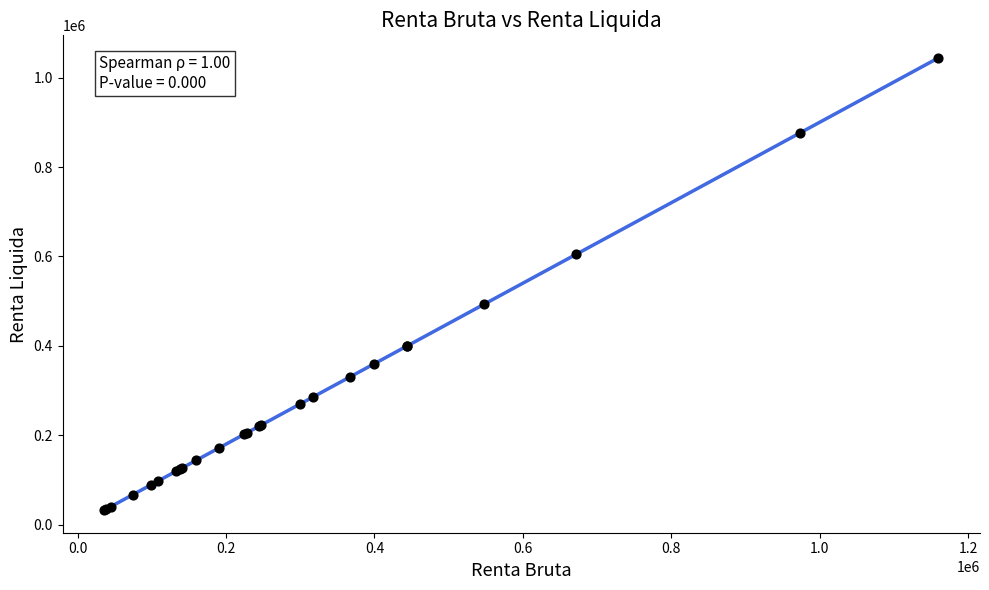

What Y value in the scatter plot is closest to 538200?

492507